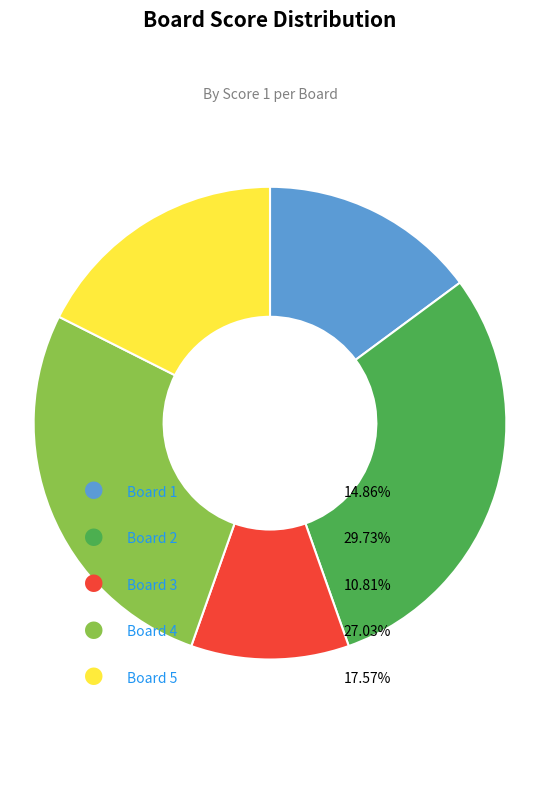

How many segments does this pie chart have?

5